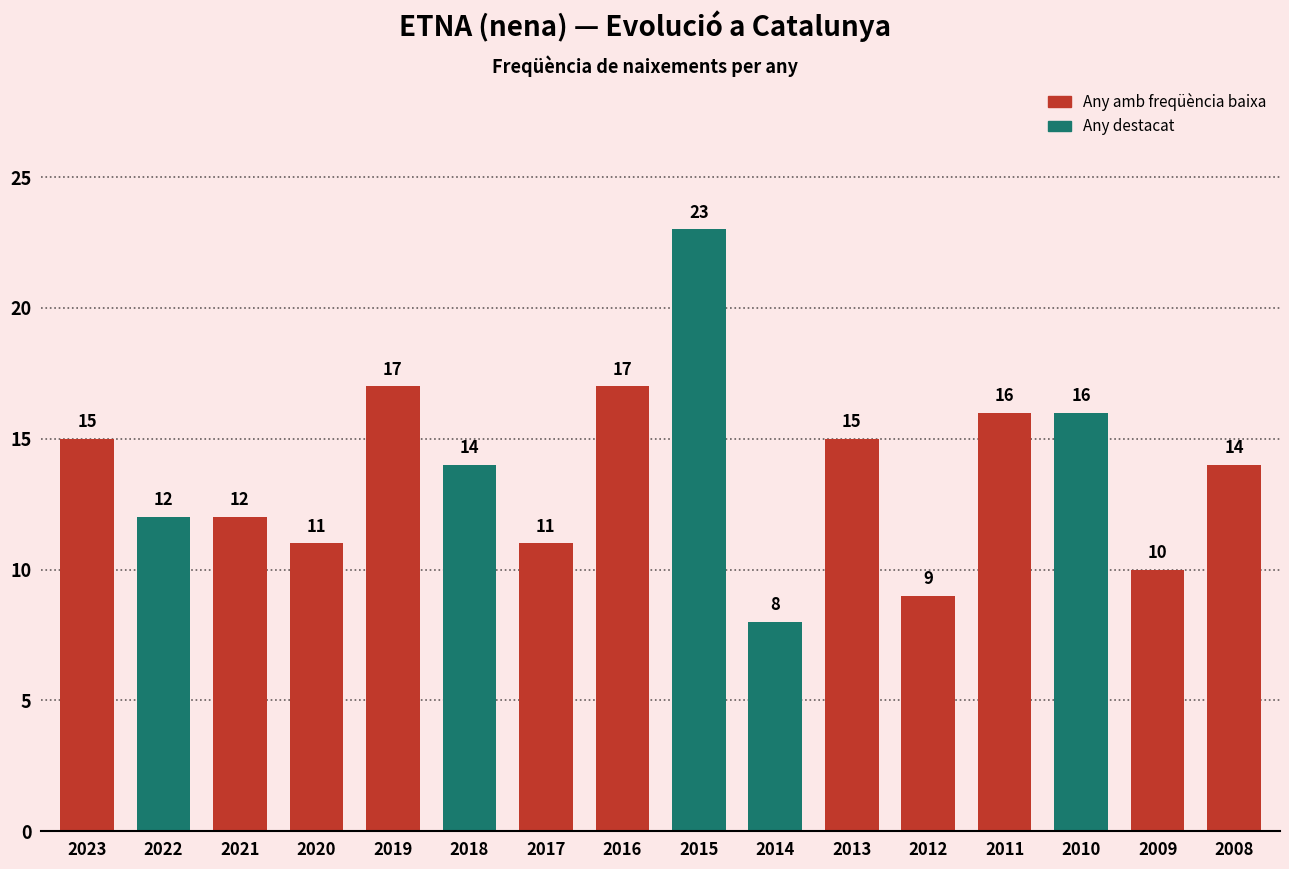

What is the minimum value shown in the chart?

8